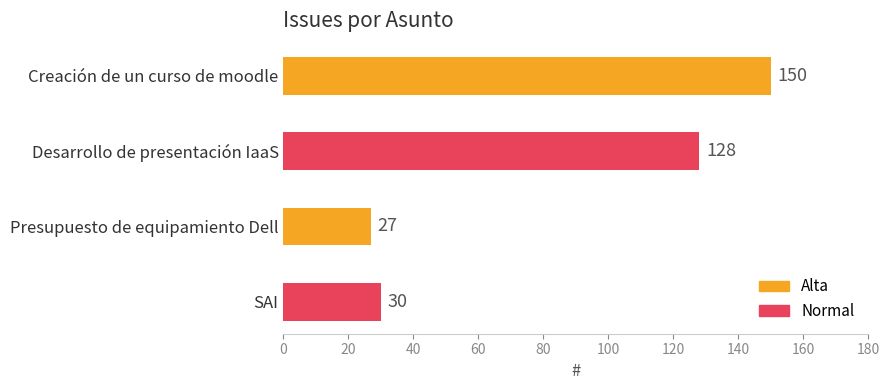

What is the difference between the second highest and second lowest values?

98